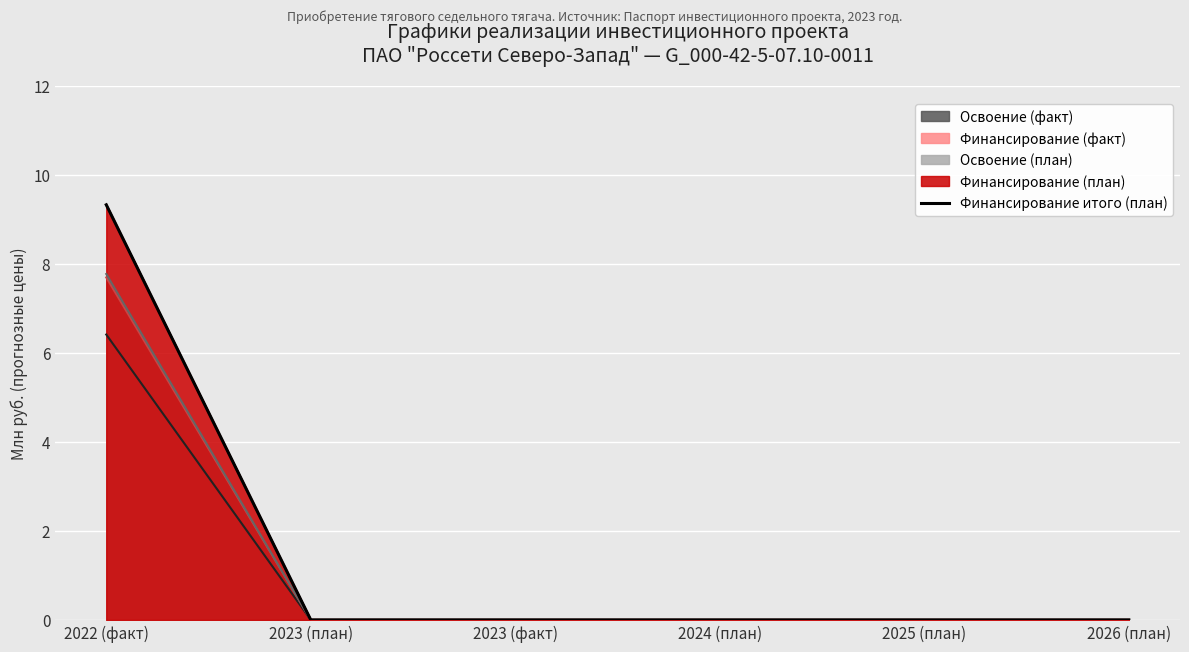

How many data points does each series have?

6